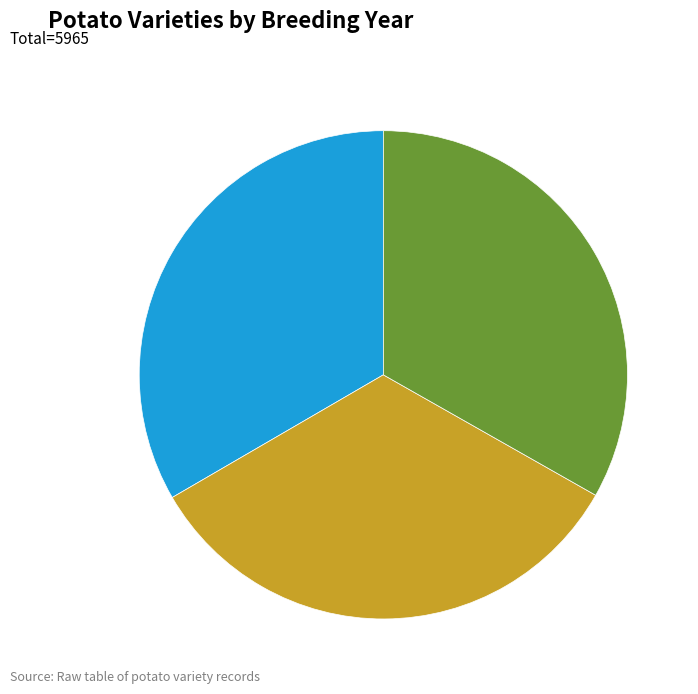

Is LUKYANOVSKY the majority of the pie?

No